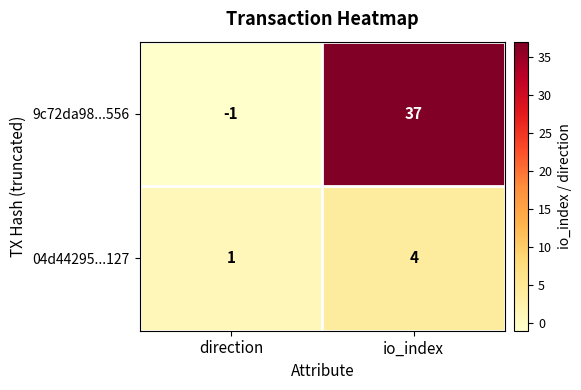

List the series in order of their overall mean, lowest first.

04d44295...127, 9c72da98...556